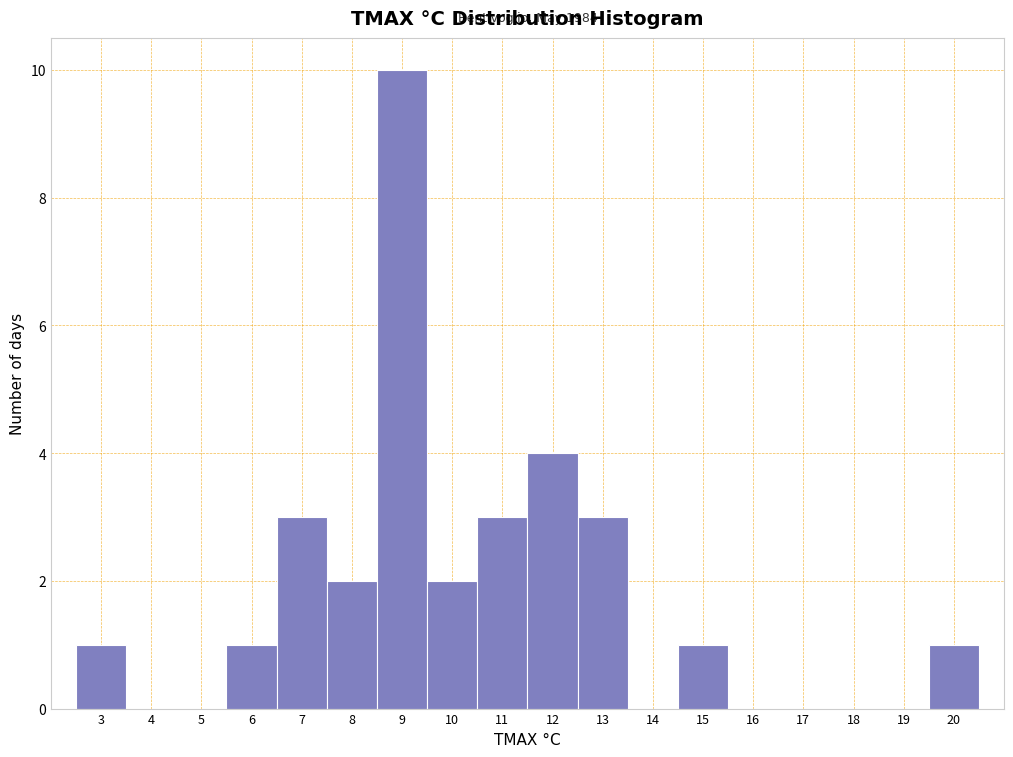

Which range on the x-axis has the tallest bar?

8.5 to 9.5